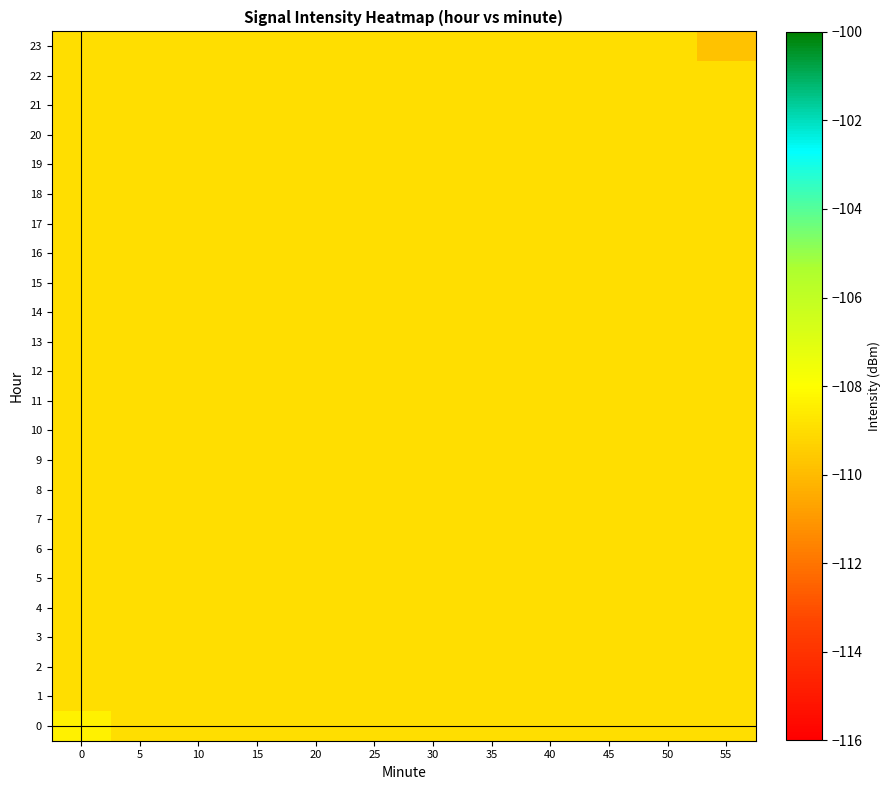

Count the number of categories in the chart.

12